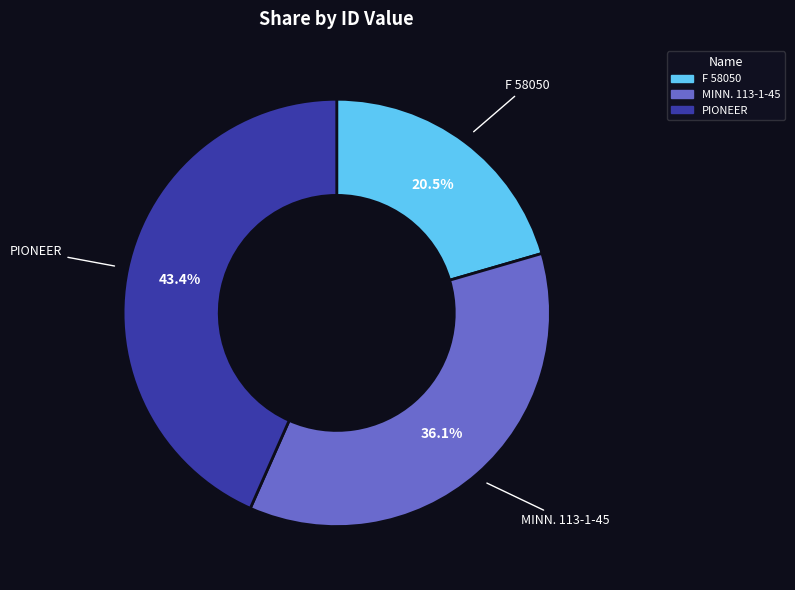

How many segments does this pie chart have?

3